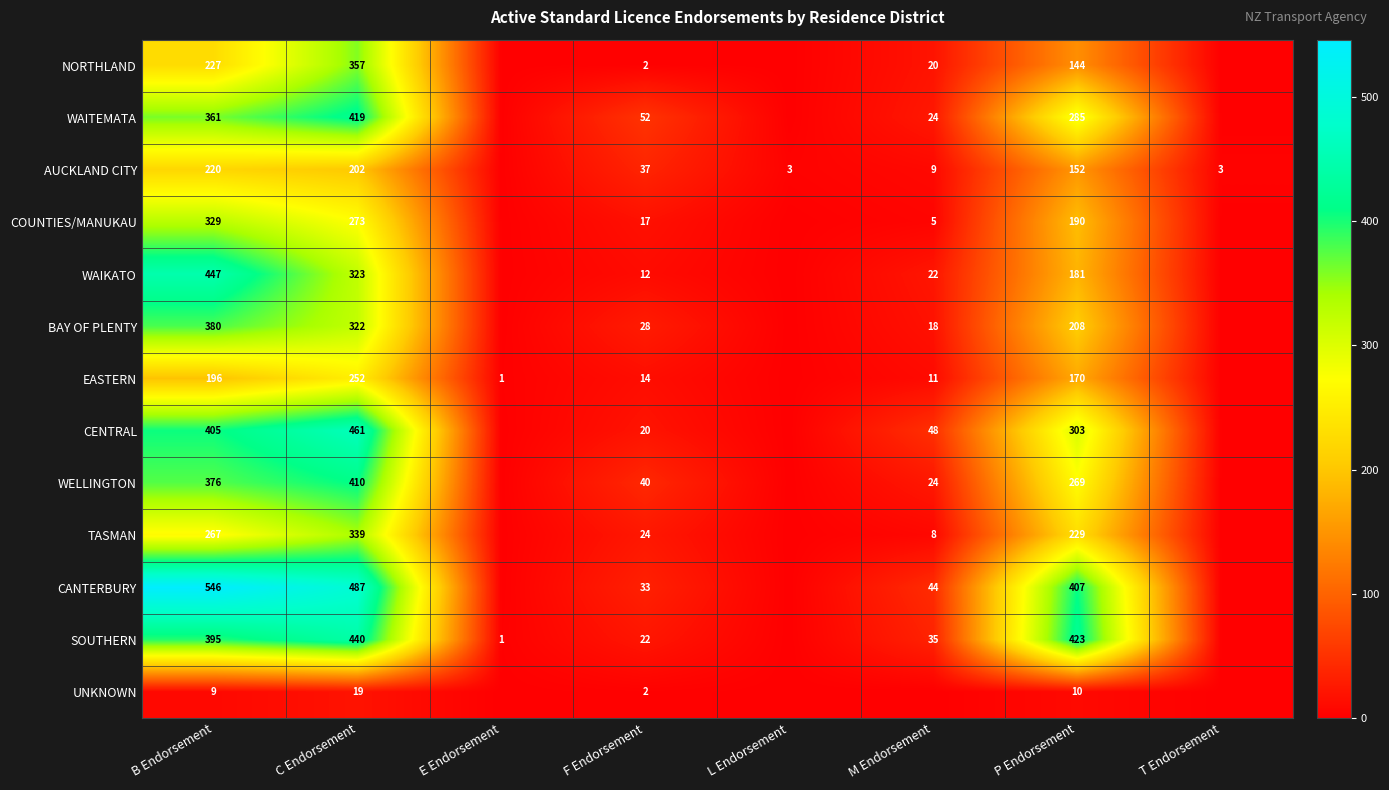

Rank the series at P Endorsement from highest to lowest value.

SOUTHERN, CANTERBURY, CENTRAL, WAITEMATA, WELLINGTON, TASMAN, BAY OF PLENTY, COUNTIES/MANUKAU, WAIKATO, EASTERN, AUCKLAND CITY, NORTHLAND, UNKNOWN